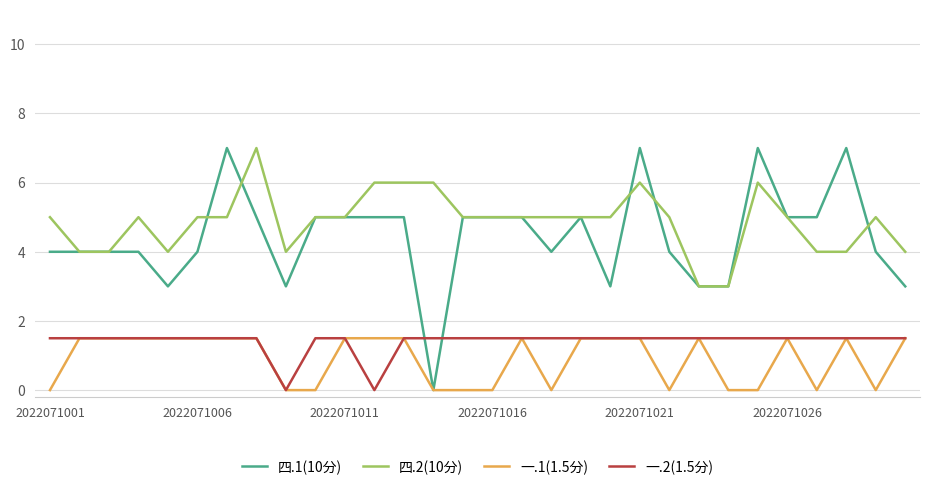

Which series has the widest spread of values?

四.1(10分)